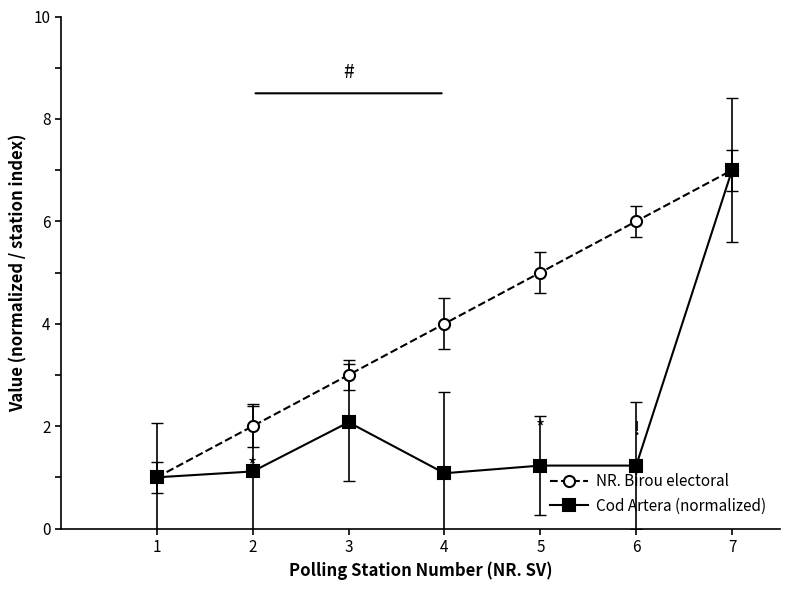

Is it true that Cod Artera (normalized) equals 1.0 at 1?

True